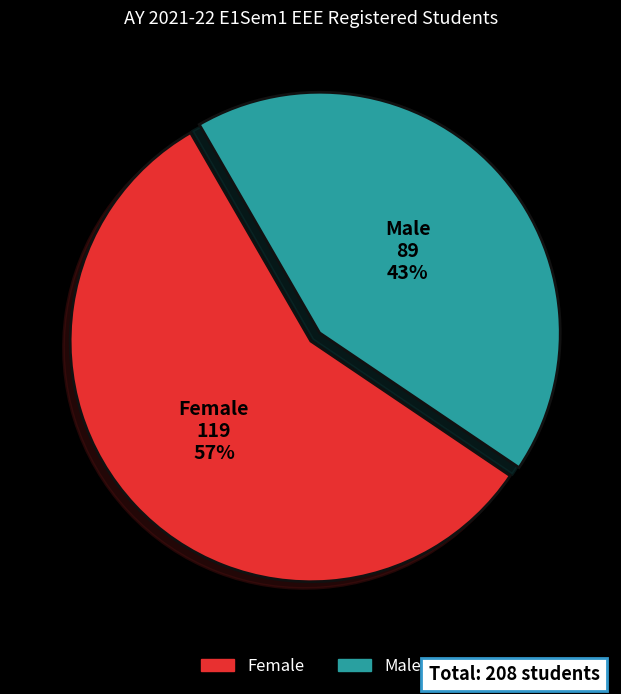

How many segments does this pie chart have?

2